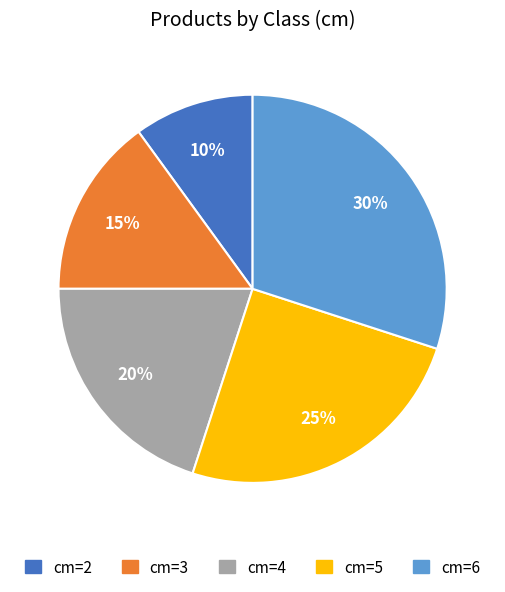

To the nearest percent, what is the difference between the largest and smallest slice percentages?

20%